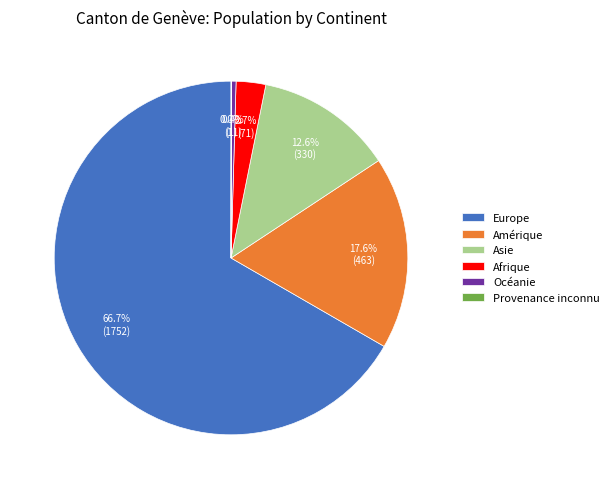

To the nearest percent, what is the difference between the Asie and Amérique slice percentages?

5%